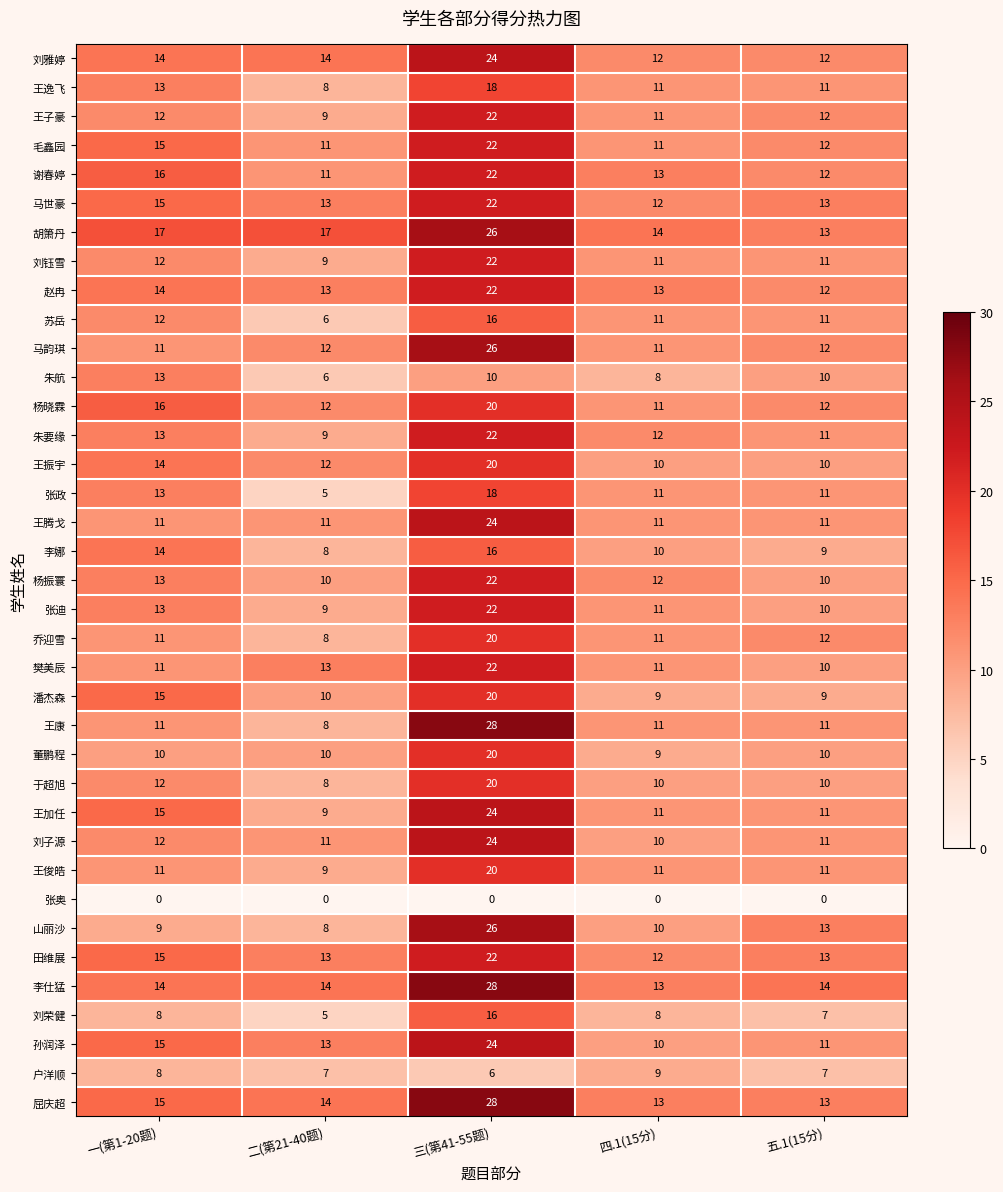

What is the maximum value for 谢春婷?

22